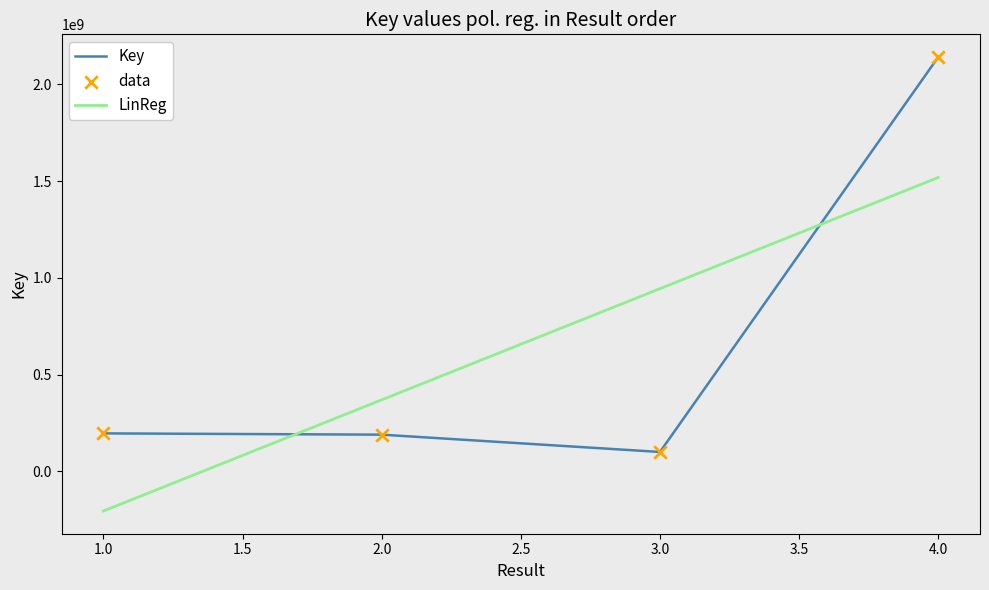

What is the change in value from 2 to 4?

+1950747544